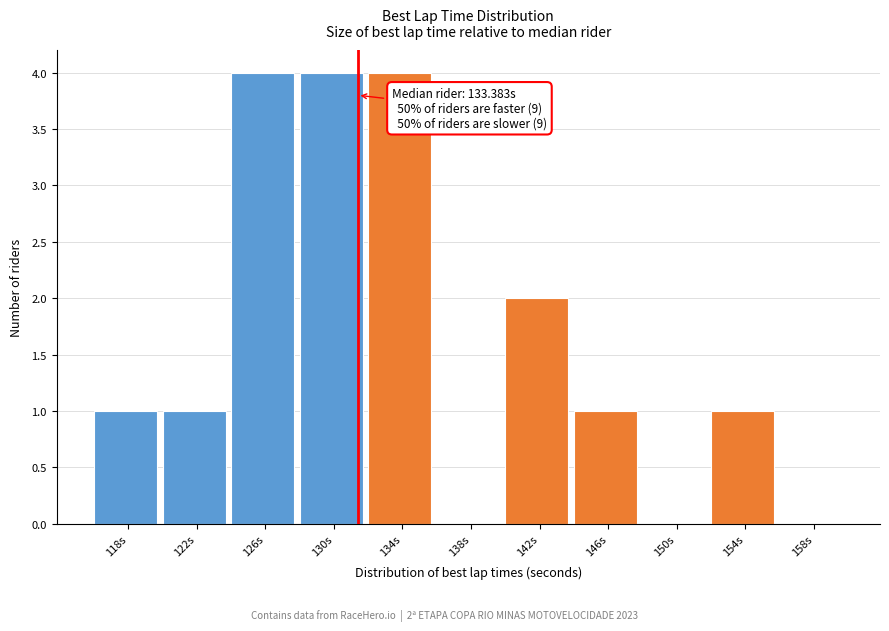

Reading left to right, what are all the values shown in this chart?

118s=1	122s=1	126s=4	130s=4	134s=4	138s=0	142s=2	146s=1	150s=0	154s=1	158s=0